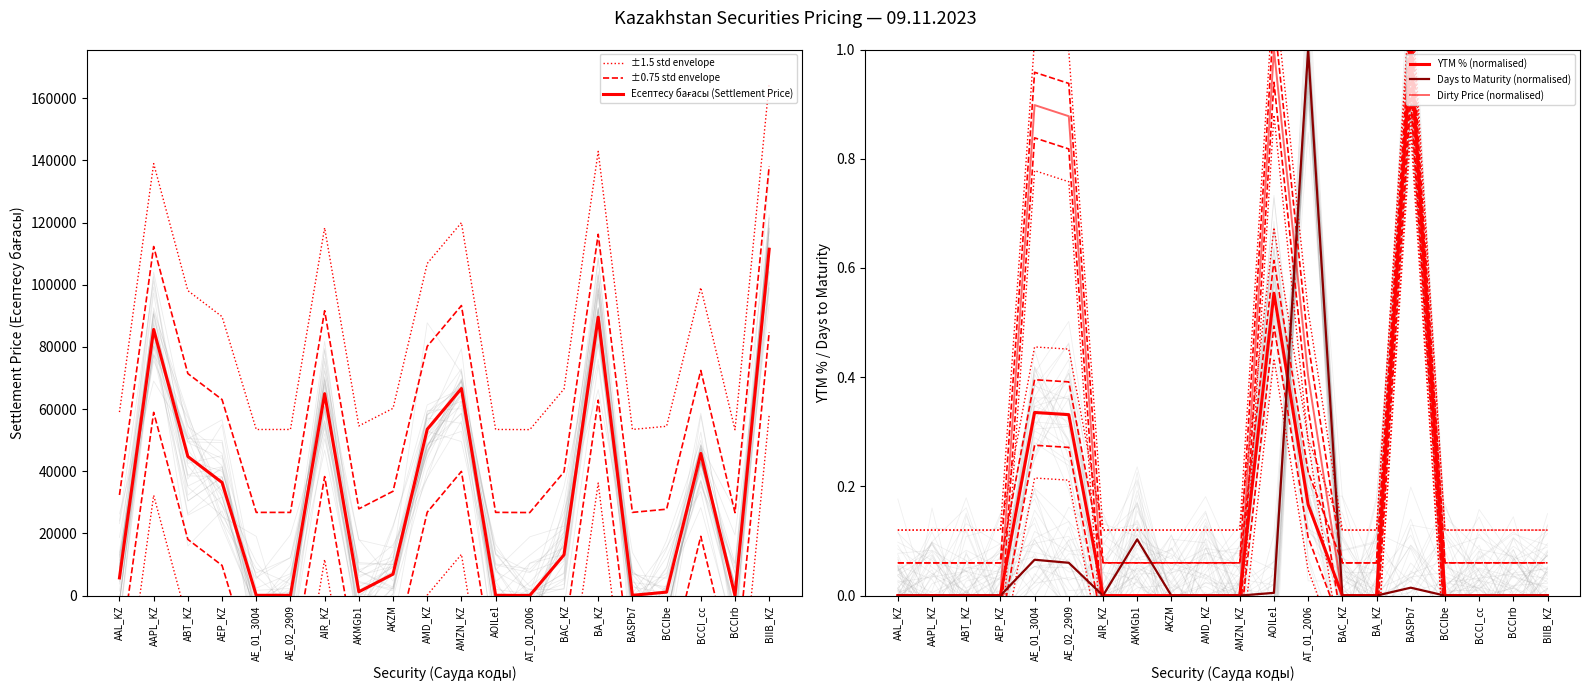

At which category is the sum across all series the highest?

BIIB_KZ